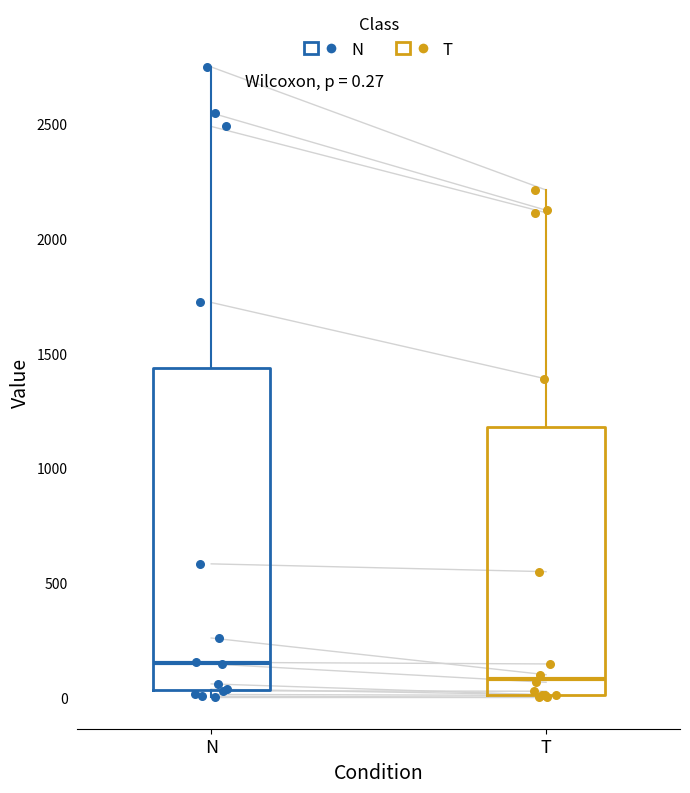

Which box's median line is the highest?

N